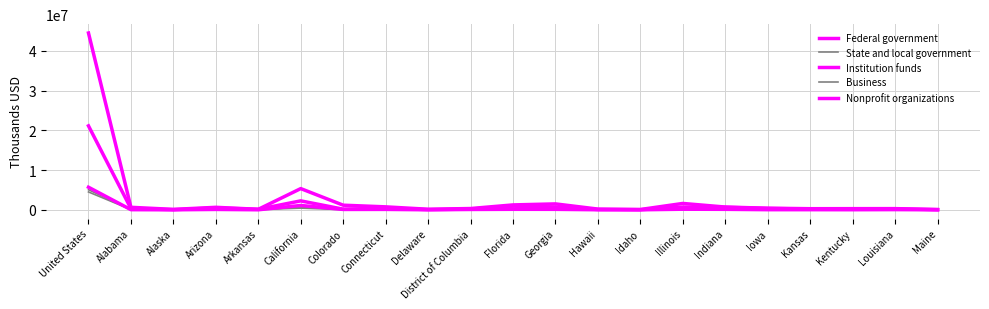

Between Maine and Alabama, which is larger?

Alabama